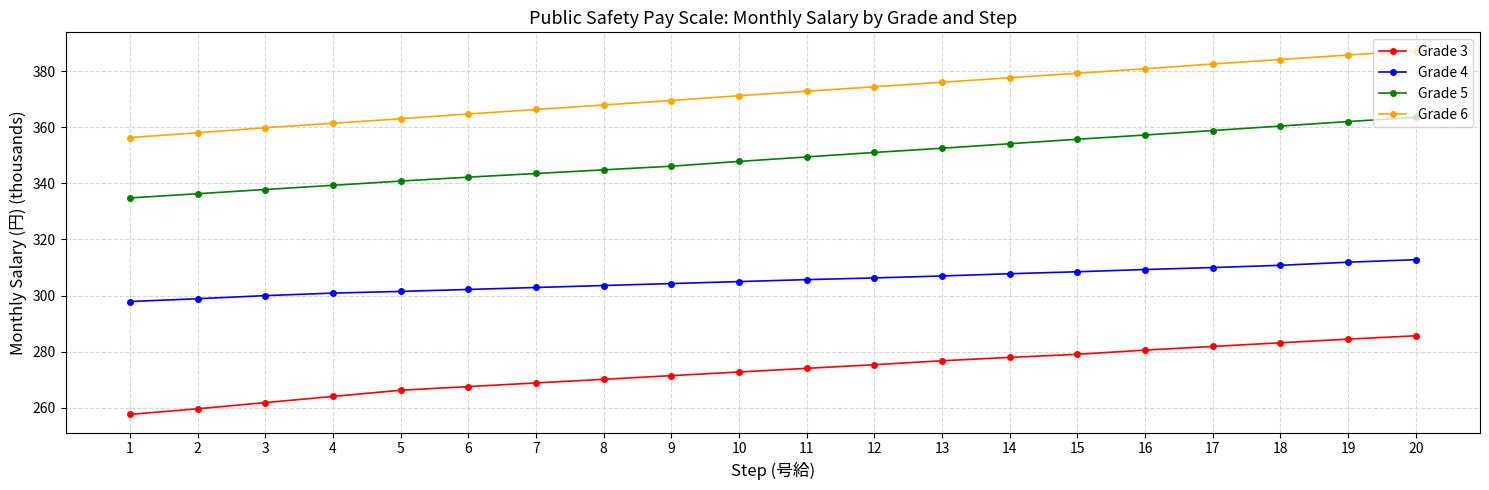

What is the difference between the Grade 4 values at 17 and 20?

2.8